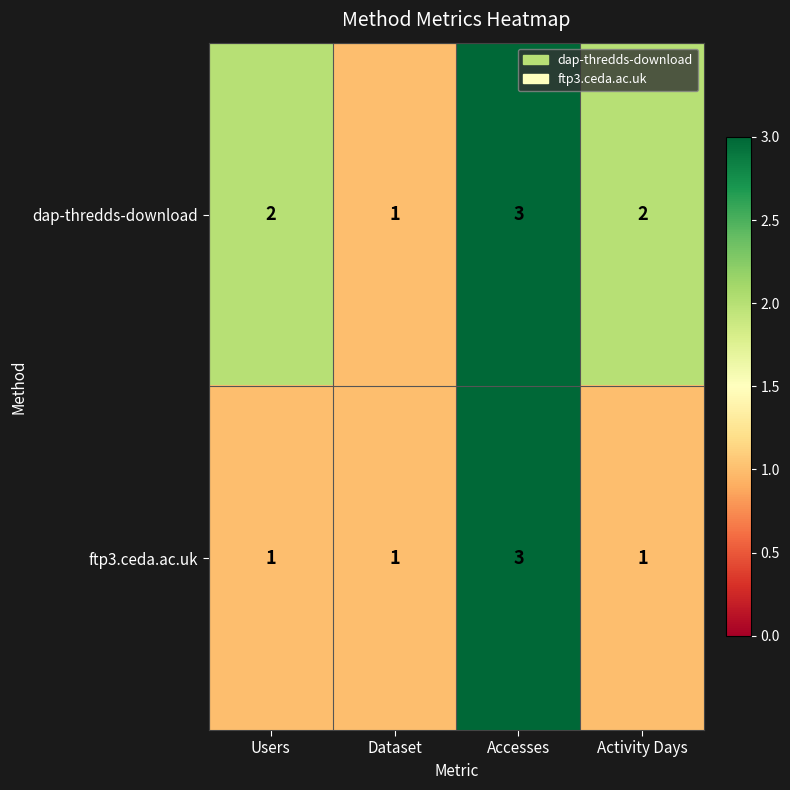

What is the sum of all ftp3.ceda.ac.uk values?

6